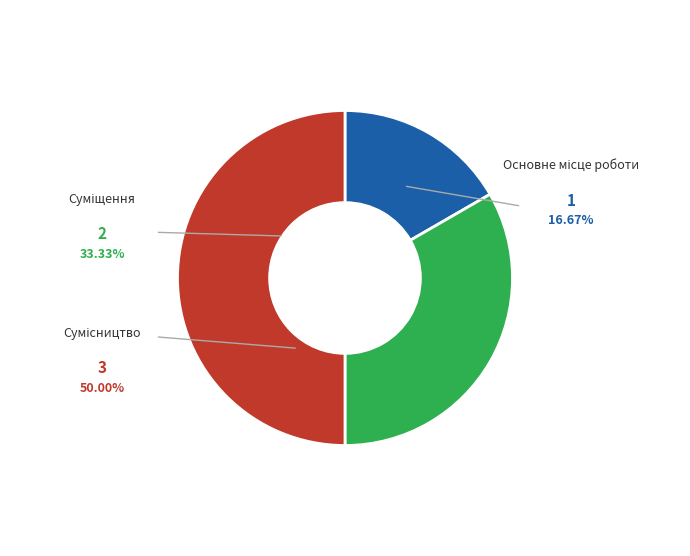

Rank the categories by value from highest to lowest.

Сумісництво, Суміщення, Основне місце роботи